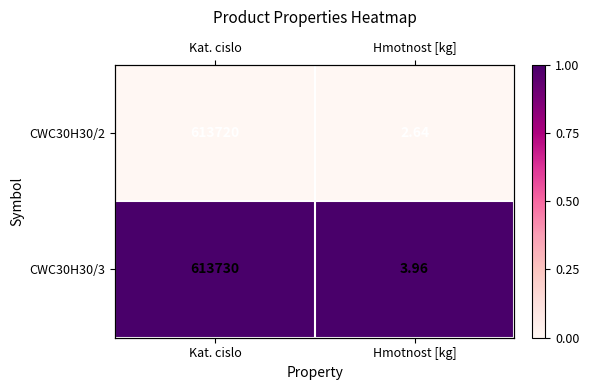

How many distinct data groups are displayed?

2